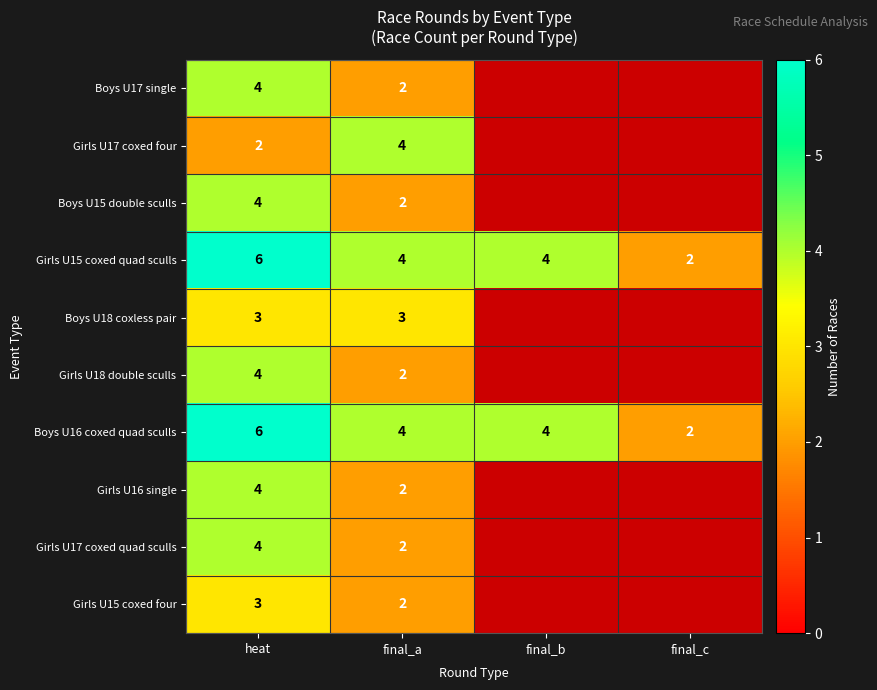

The Girls U18 double sculls series shows 1 at final_a. True or false?

False